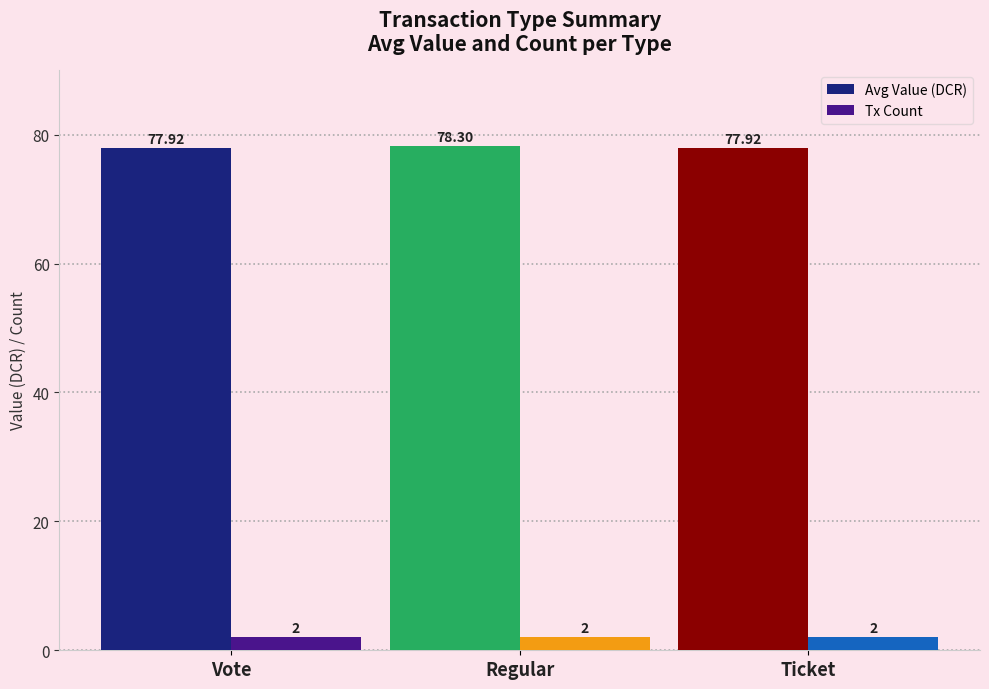

Is the value of Tx Count at Regular greater than the value of Avg Value (DCR) at Regular?

No